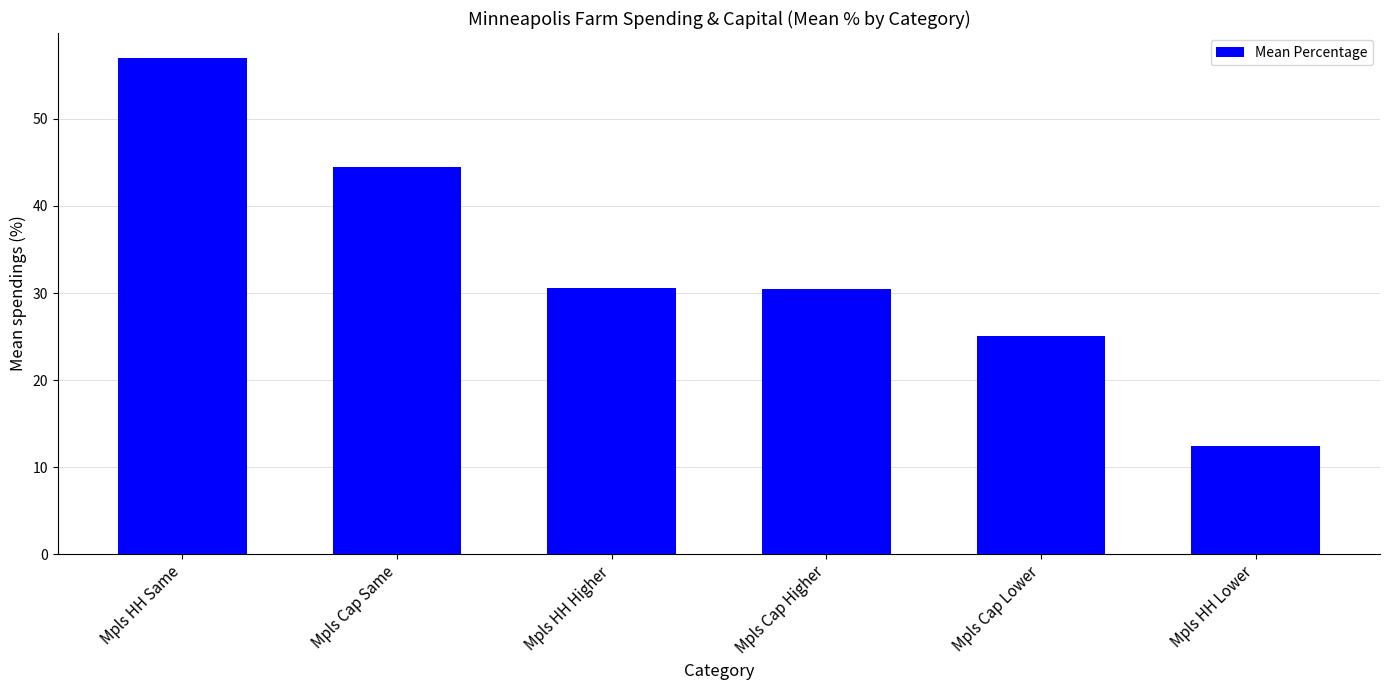

How many values exceed 30?

4